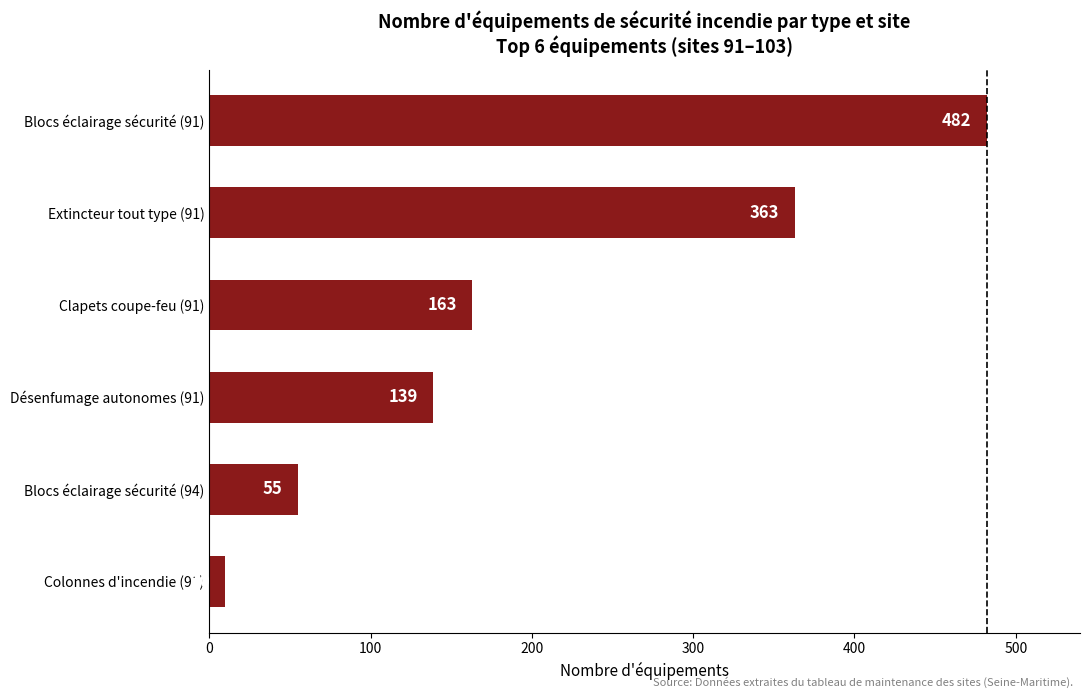

Reading top to bottom, list all the values displayed in this chart.

482	363	163	139	55	10